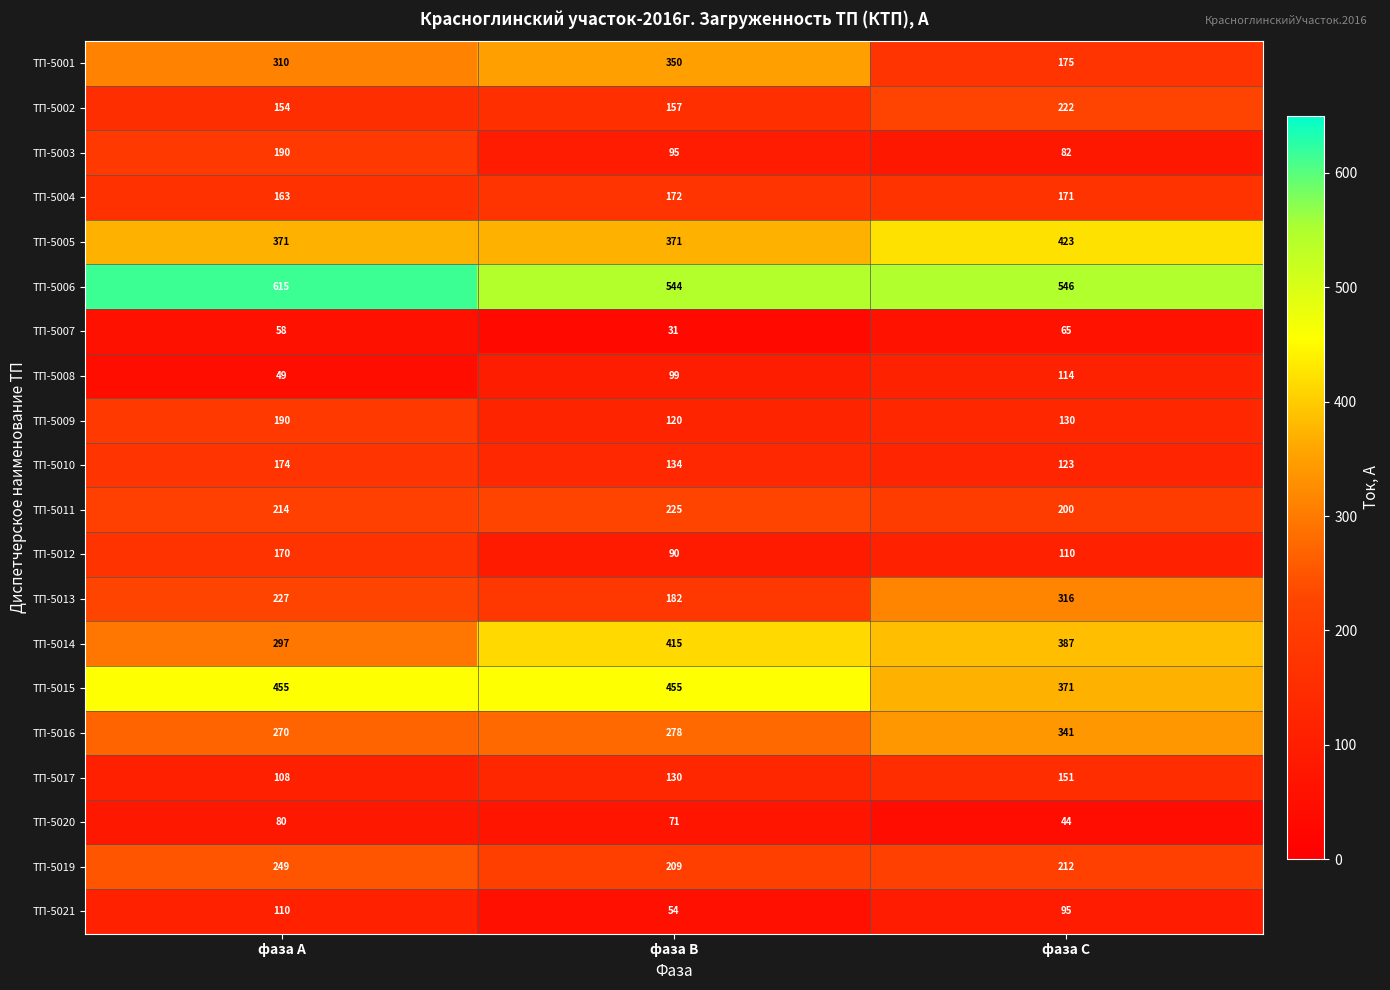

At which category is the sum across all series the highest?

фаза А